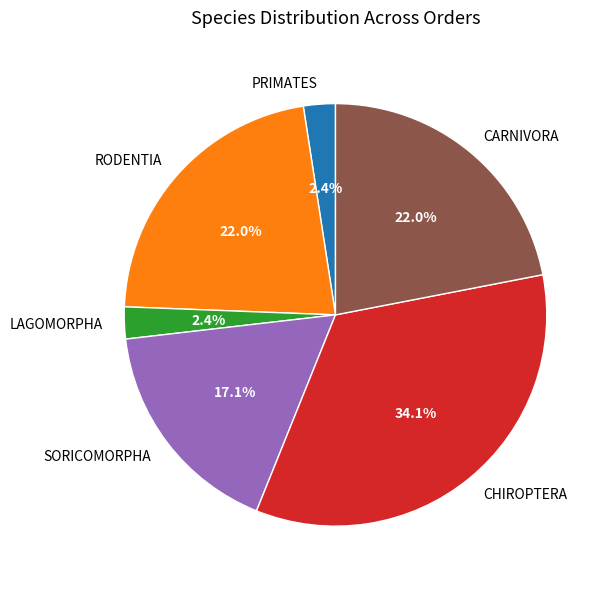

Is it true that RODENTIA is 28% of the pie?

False